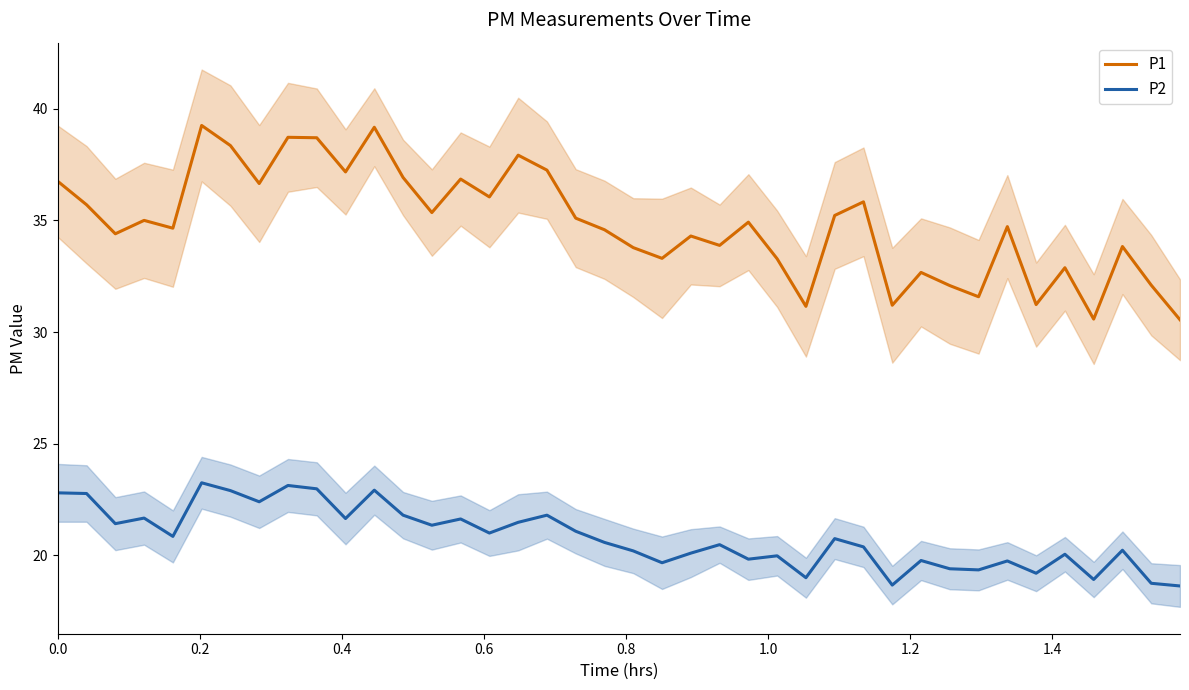

True or false: P1 and P2 cross at least once.

False